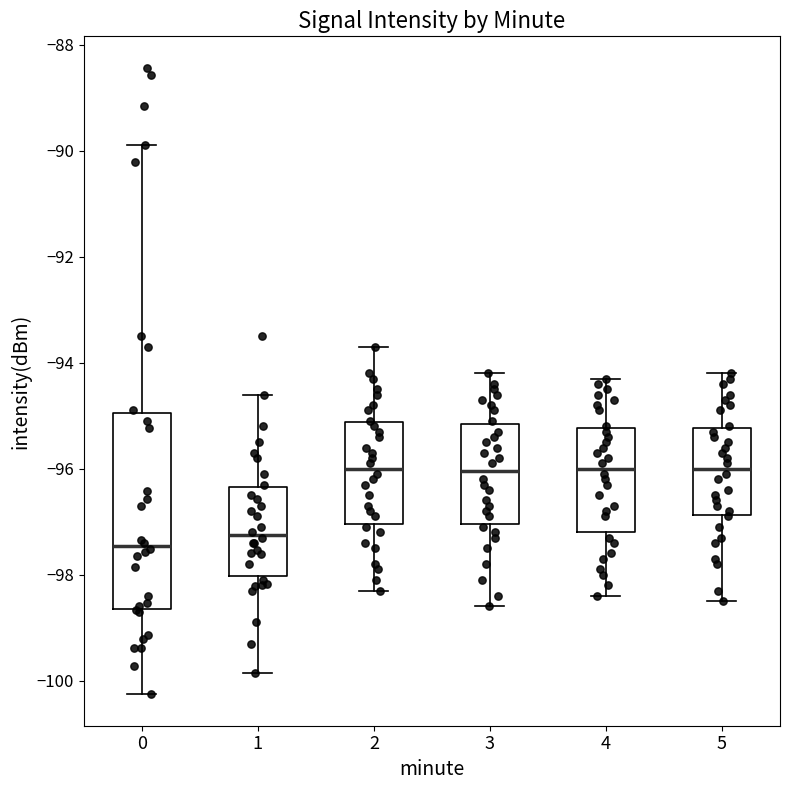

Comparing the boxes themselves (not the whiskers), which one is the tallest?

0